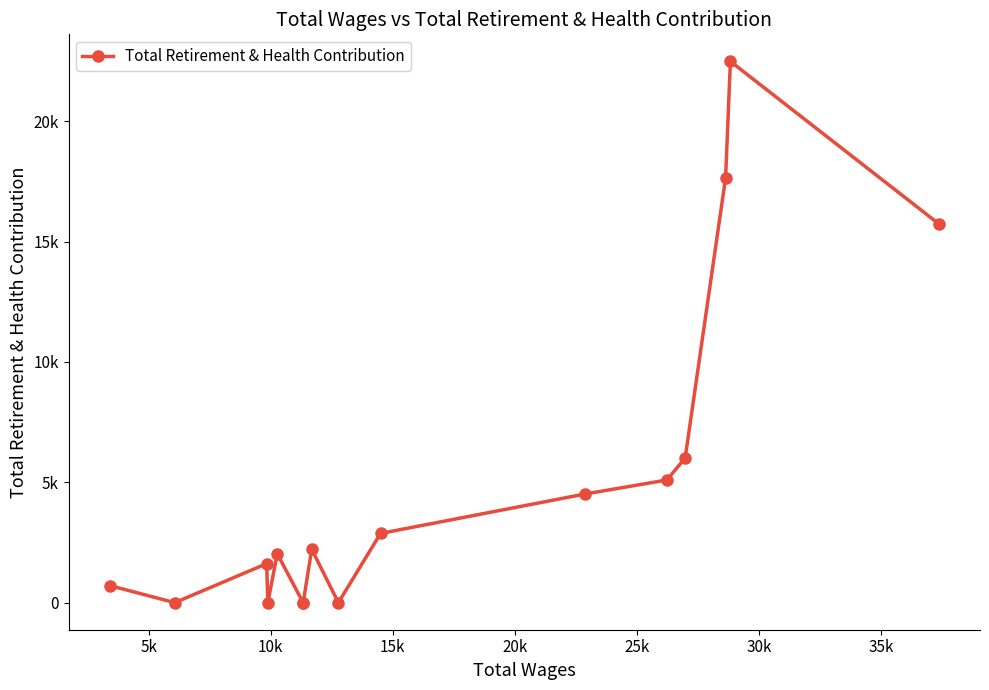

Does the chart have visible grid lines?

No